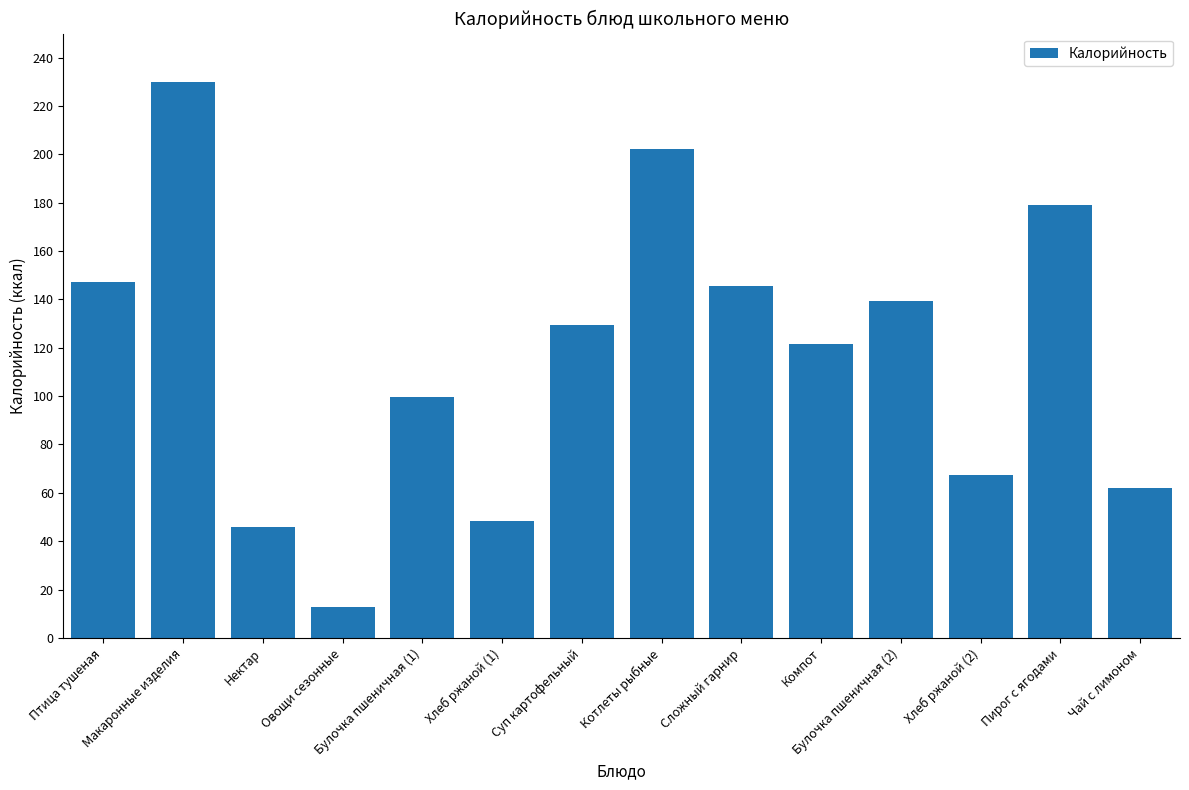

What is the minimum value shown in the chart?

12.8